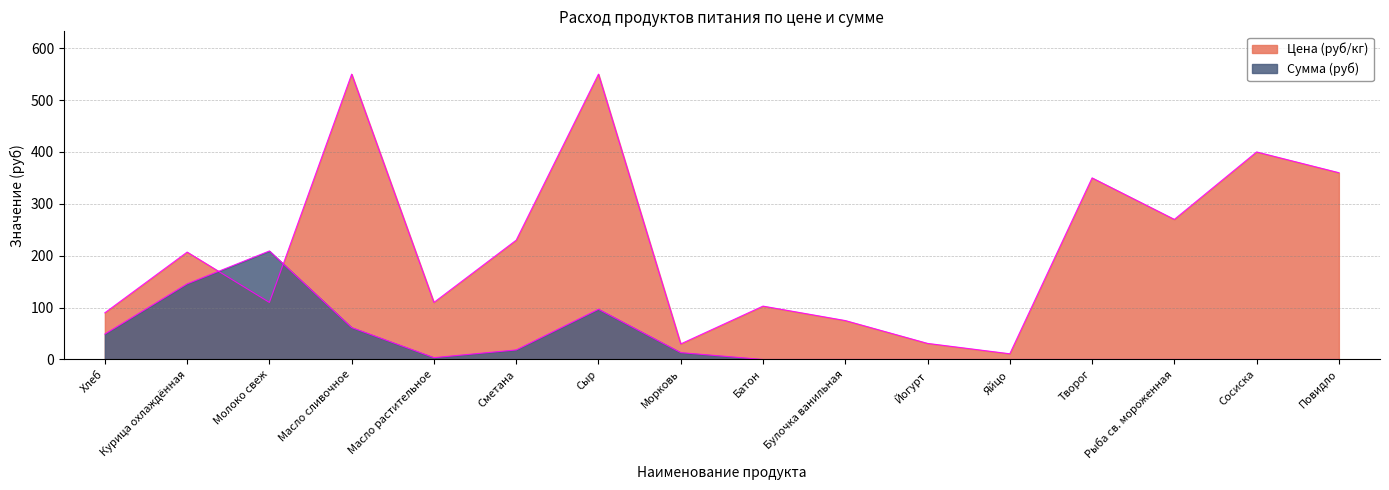

Is it true that Цена (руб/кг) equals 110.0 at Молоко свеж?

True